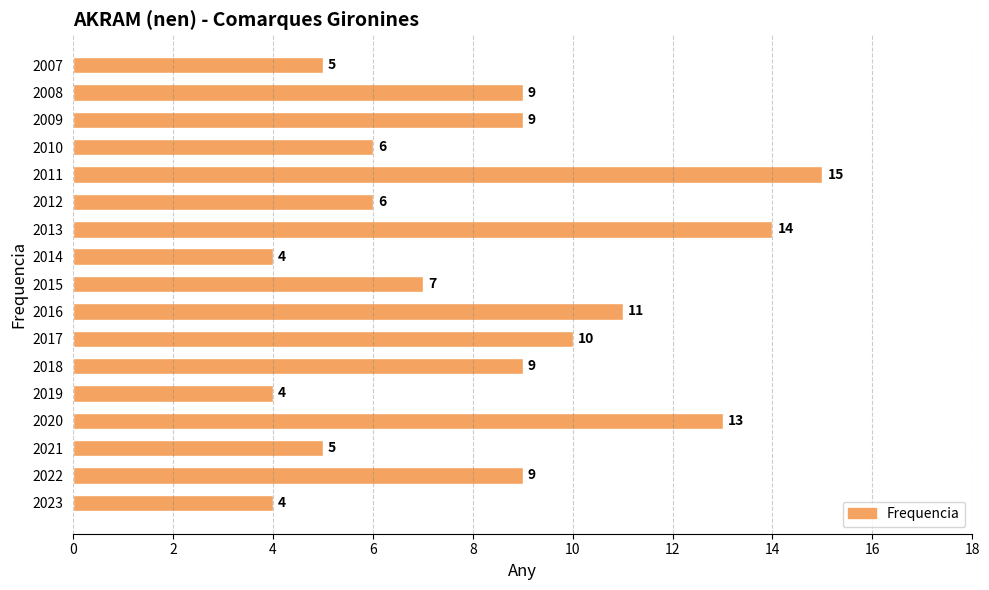

Which has a higher value, 2011 or 2012?

2011